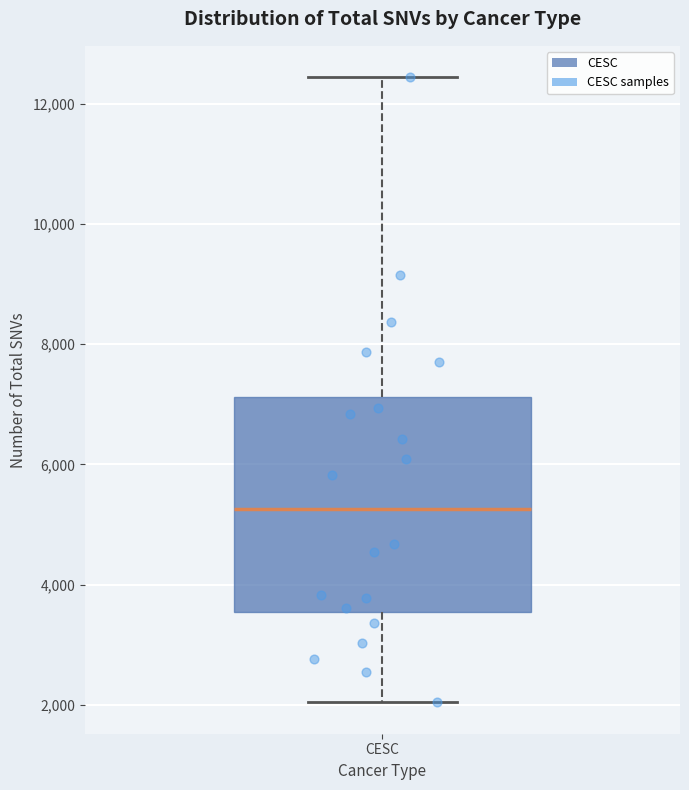

Transcribe this box plot: give where the median line is, the range the box spans, and where the two whiskers end, as read against the y-axis. The values are not printed on the chart, so give them approximately, as read against the axis.

median 5200, box 3600 to 7200, whiskers 2000 to 12400